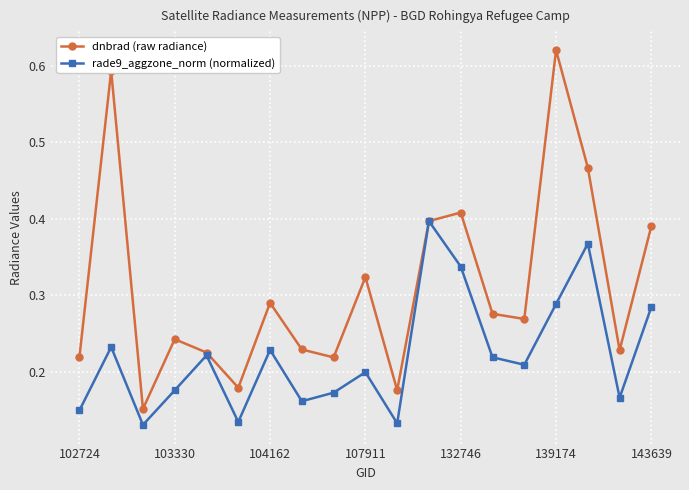

How many rade9_aggzone_norm (normalized) values are between 0 and 1?

19